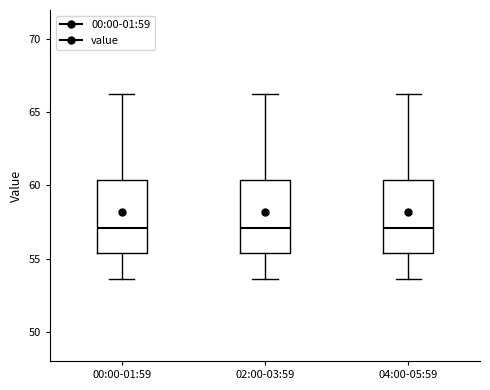

Reading left to right, read every box against the y-axis: the position of its median line, the range the box covers, and the ends of its whiskers. The values are not printed on the chart, so give them approximately, as read against the axis.

00:00-01:59: median 57.0, box 55.5 to 60.5, whiskers 53.5 to 66.5
02:00-03:59: median 57.0, box 55.5 to 60.5, whiskers 53.5 to 66.5
04:00-05:59: median 57.0, box 55.5 to 60.5, whiskers 53.5 to 66.5